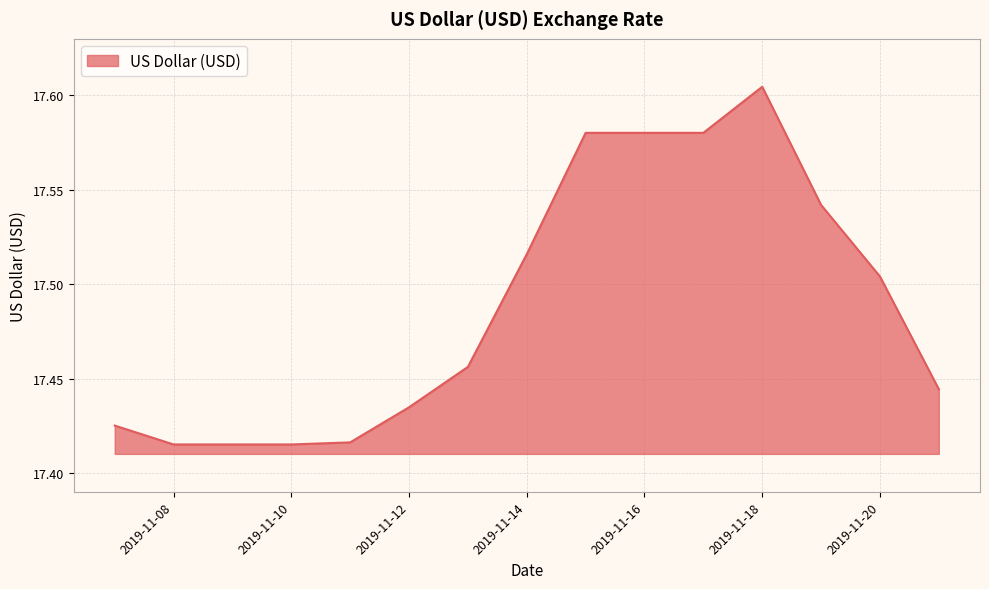

Which category has the lowest value across all series?

2019-11-08